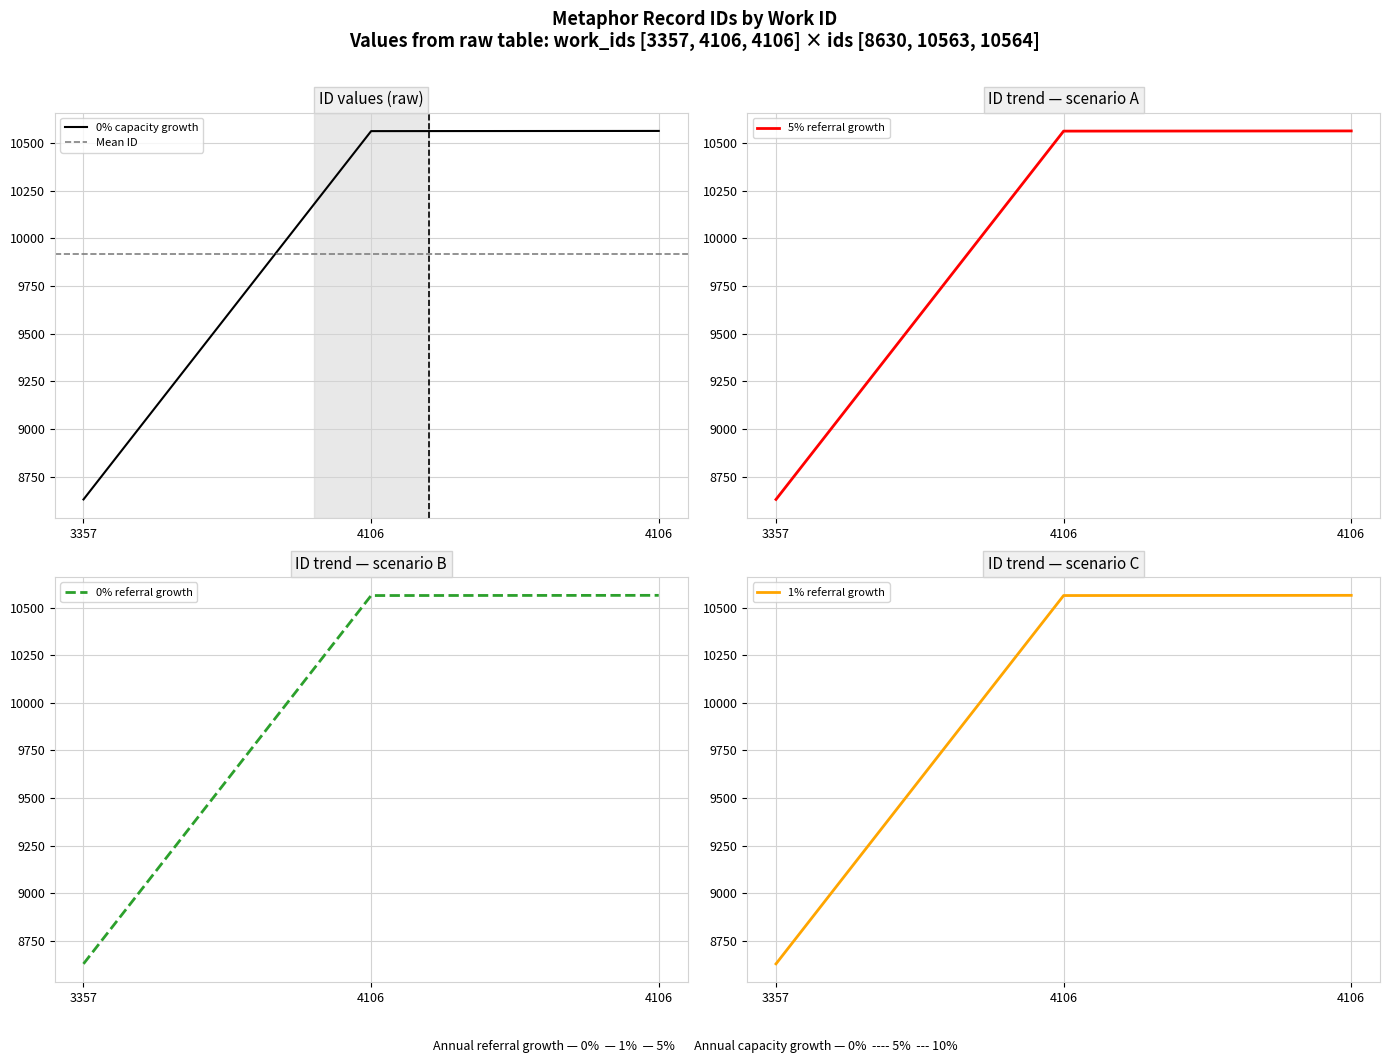

The value at 3357 is 14078. True or false?

False